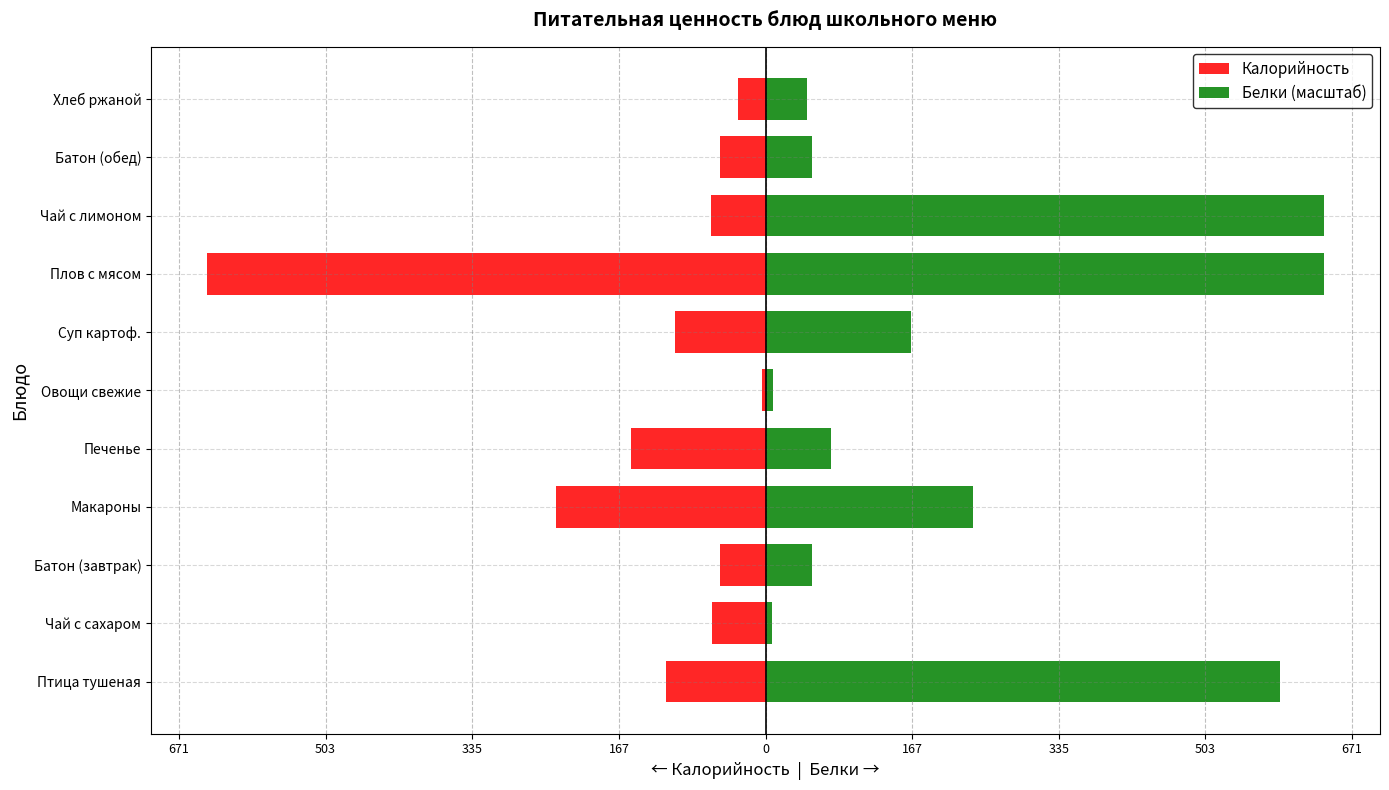

Rank the series at Чай с сахаром from highest to lowest value.

Белки (масштаб), Калорийность